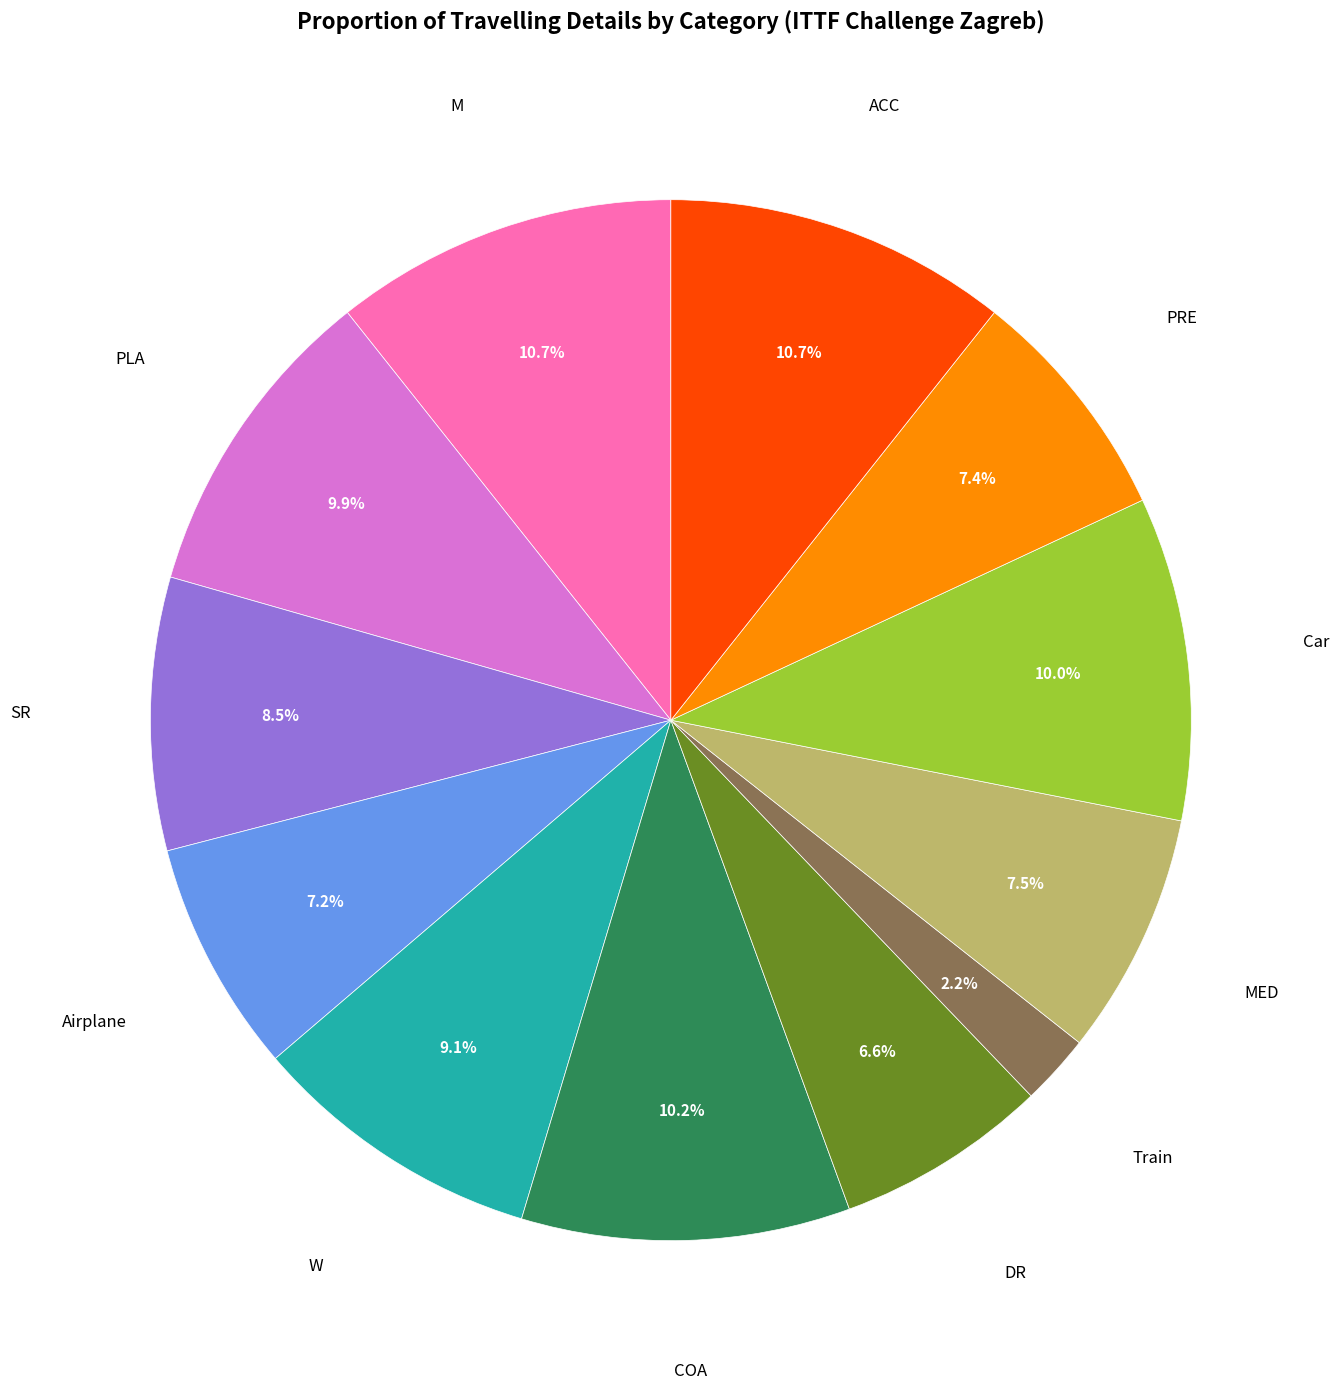

To the nearest percent, what is the difference between the PRE and ACC slice percentages?

3%